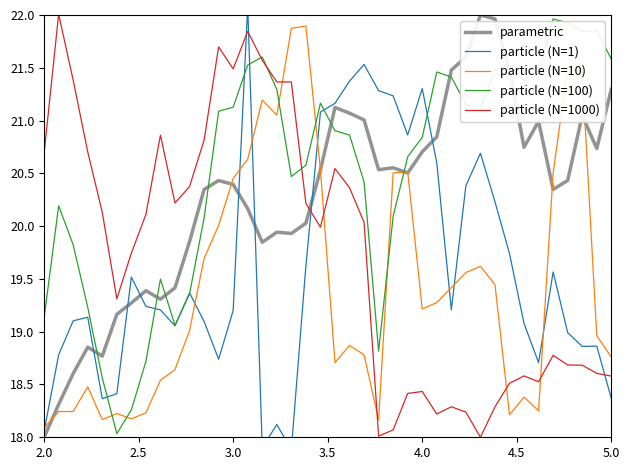

How many interior local valleys does the particle (N=10) series have?

9